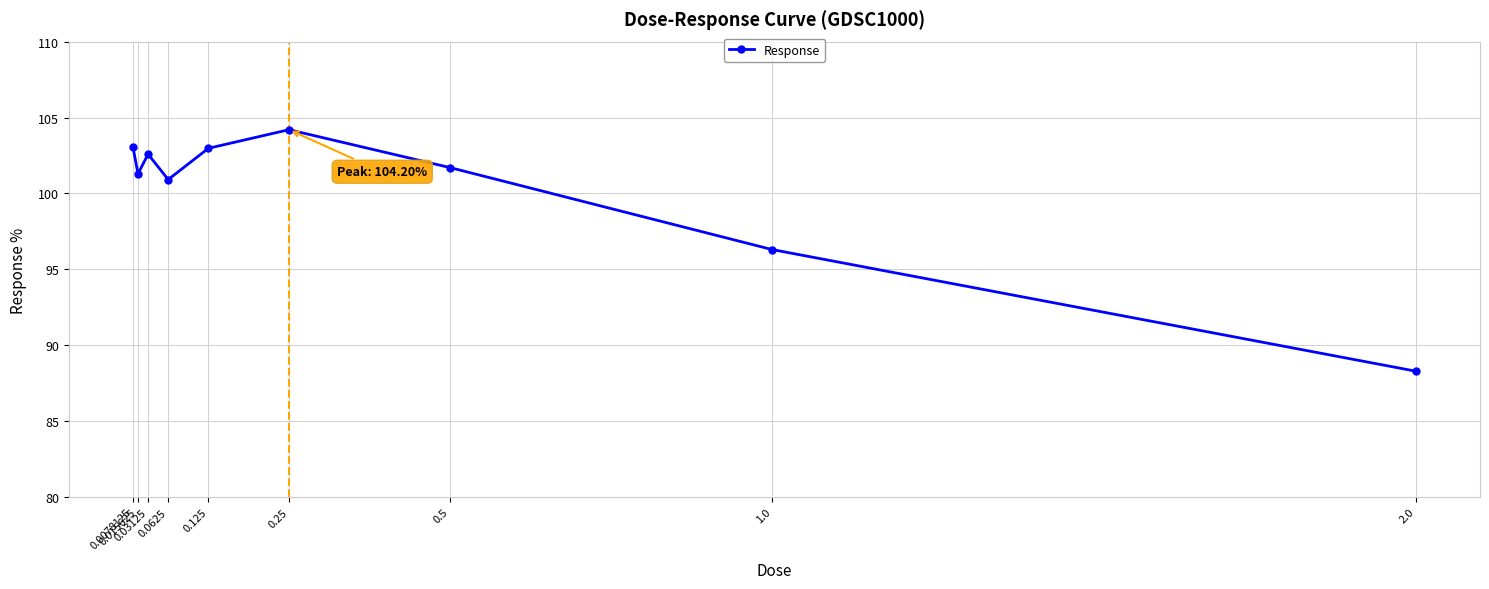

How many data points does each series have?

9